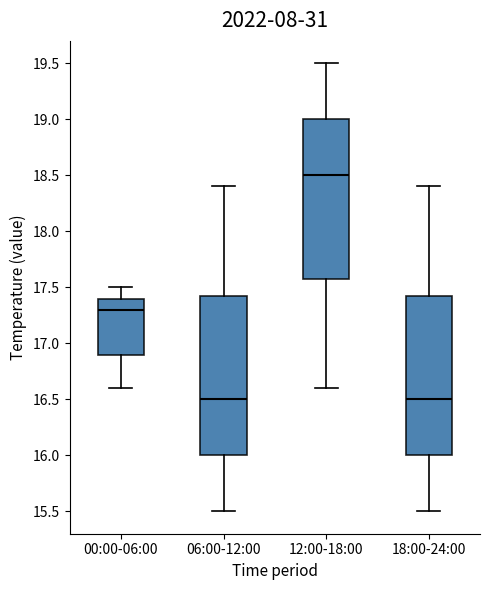

Where does the median line of the box for 18:00-24:00 sit on the y-axis? The values are not printed on the chart, so give them approximately, as read against the axis.

16.50